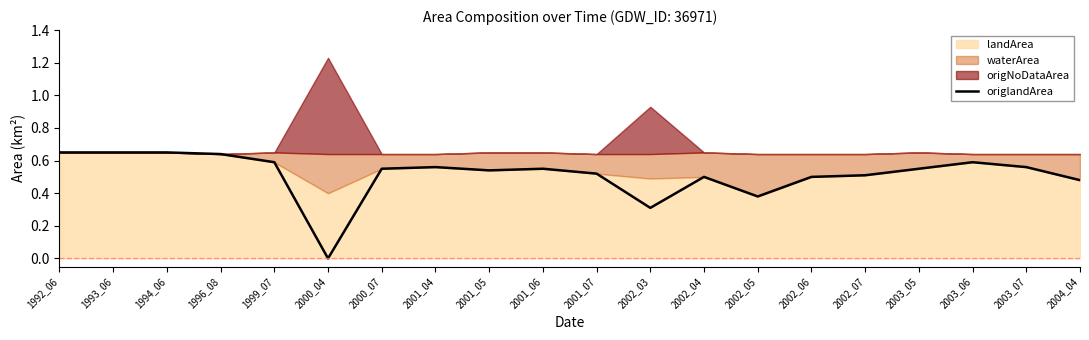

At which label is the value closest to 0?

2000_04